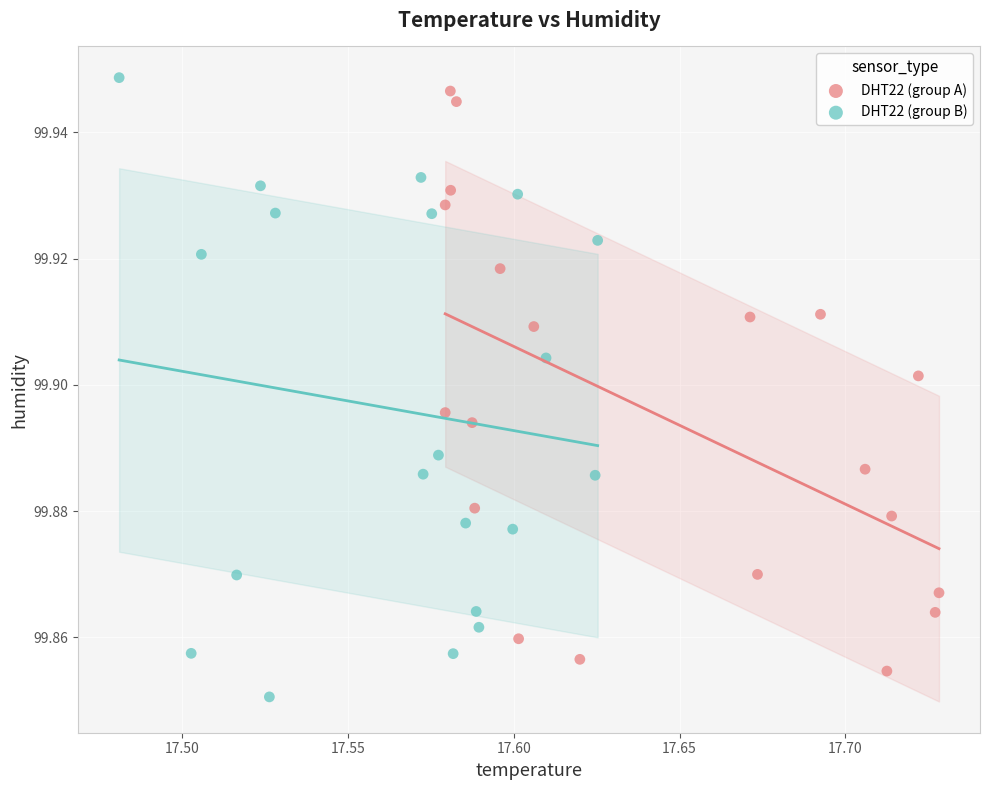

What are all the series names shown in the legend?

DHT22 (group A), DHT22 (group B)